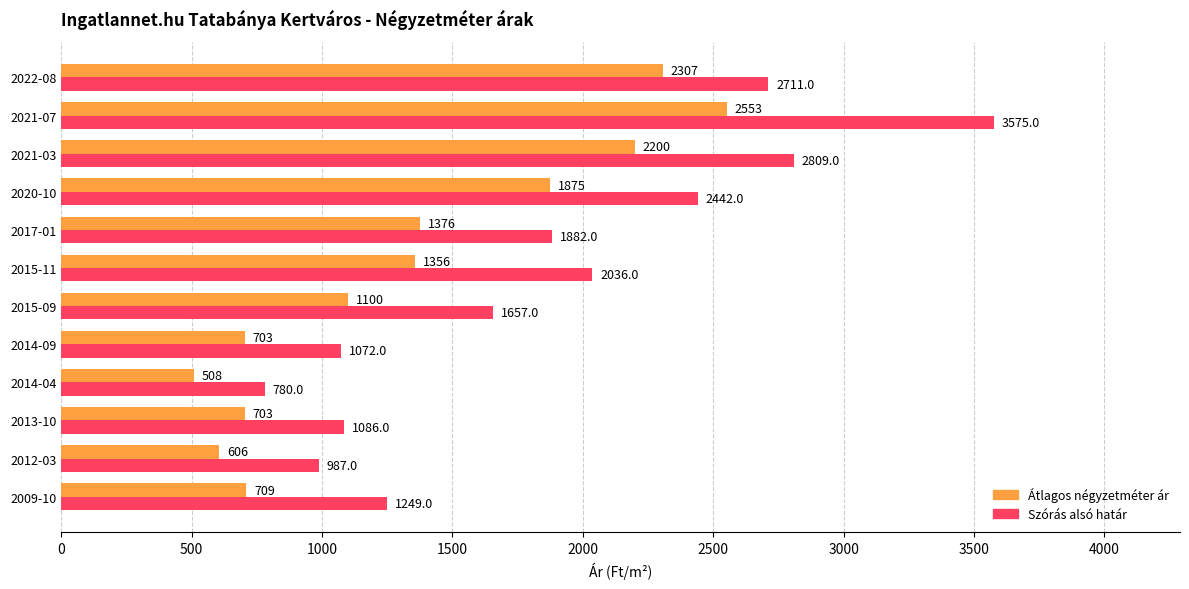

What is the minimum value shown in the chart?

508